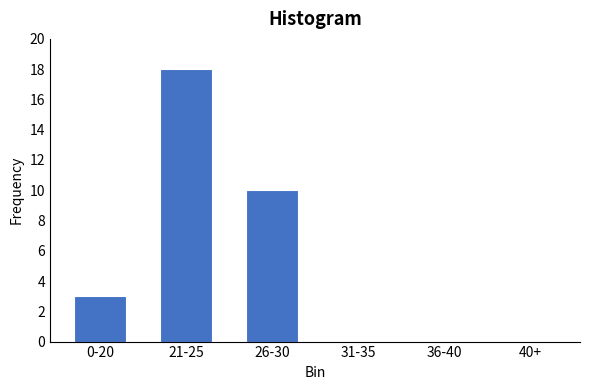

Reading right to left, list all the values displayed in this chart.

40+=0	36-40=0	31-35=0	26-30=10	21-25=18	0-20=3